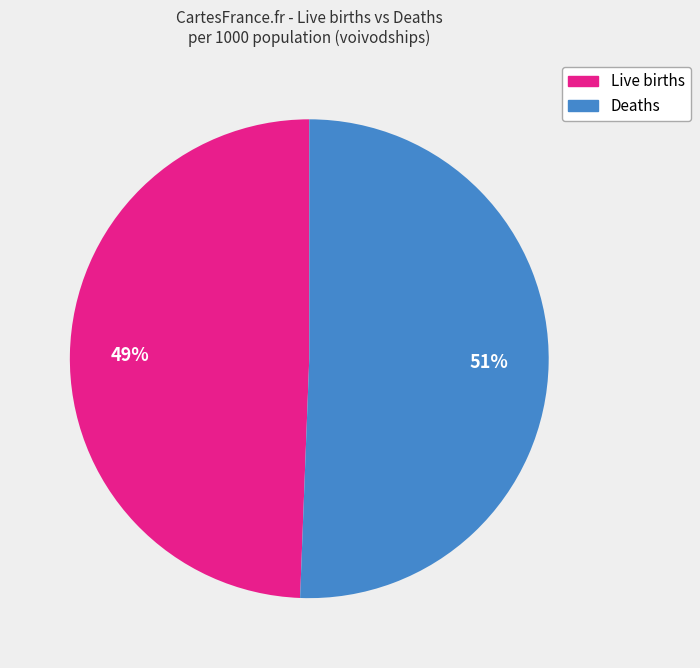

Is there any slice that represents more than half of the pie?

Yes